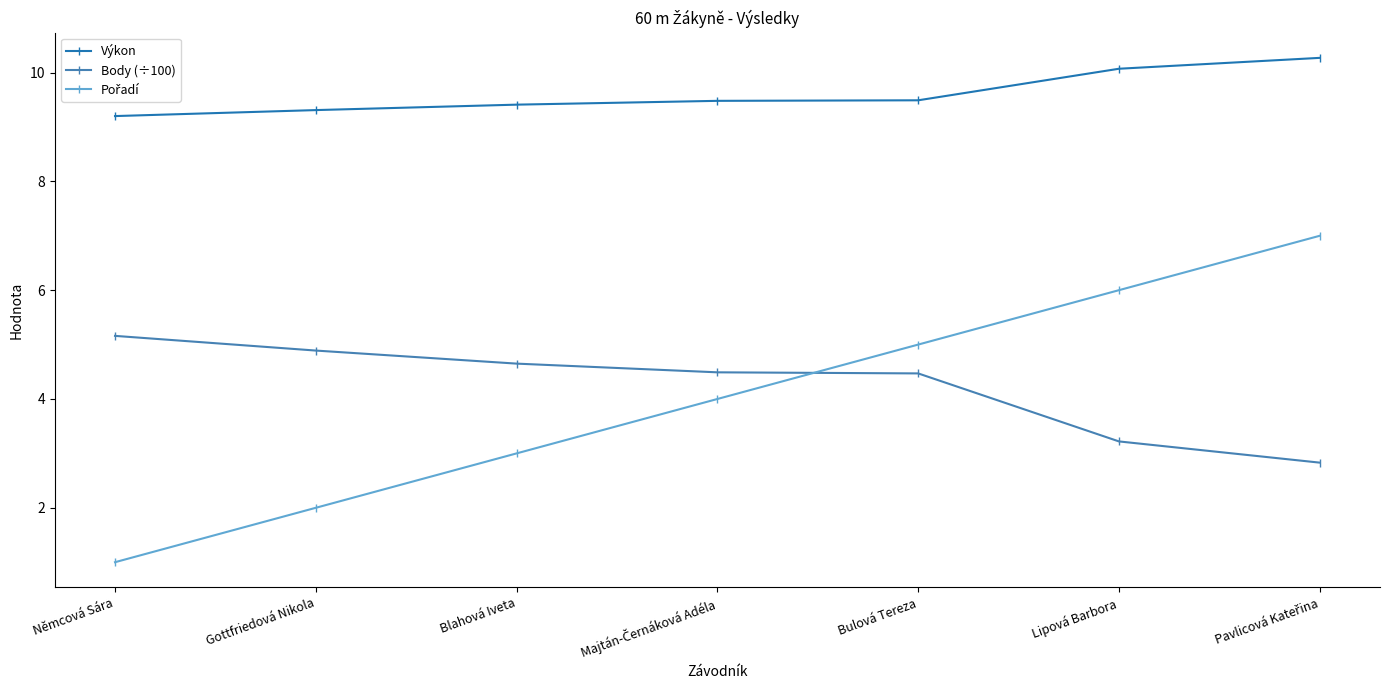

What is the label of the 5th point from the right?

Blahová Iveta